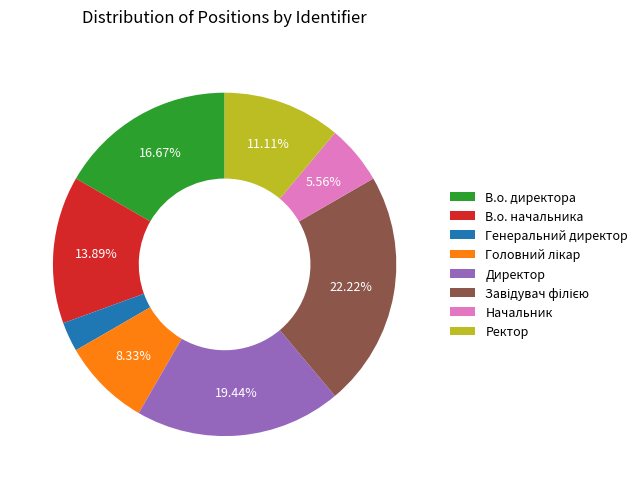

Which has a higher value, Начальник or В.о. начальника?

В.о. начальника